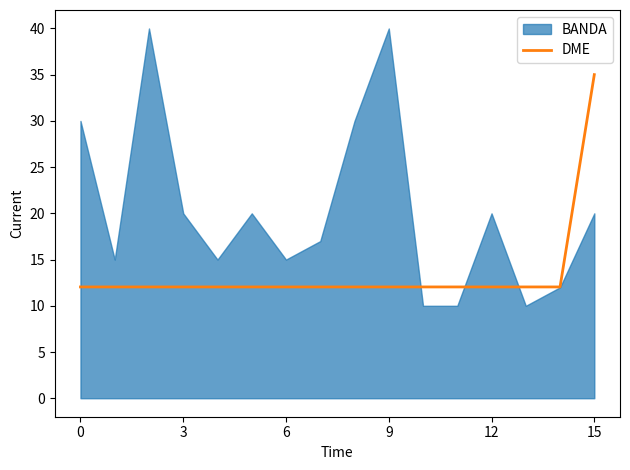

What is the minimum value for DME?

12.0